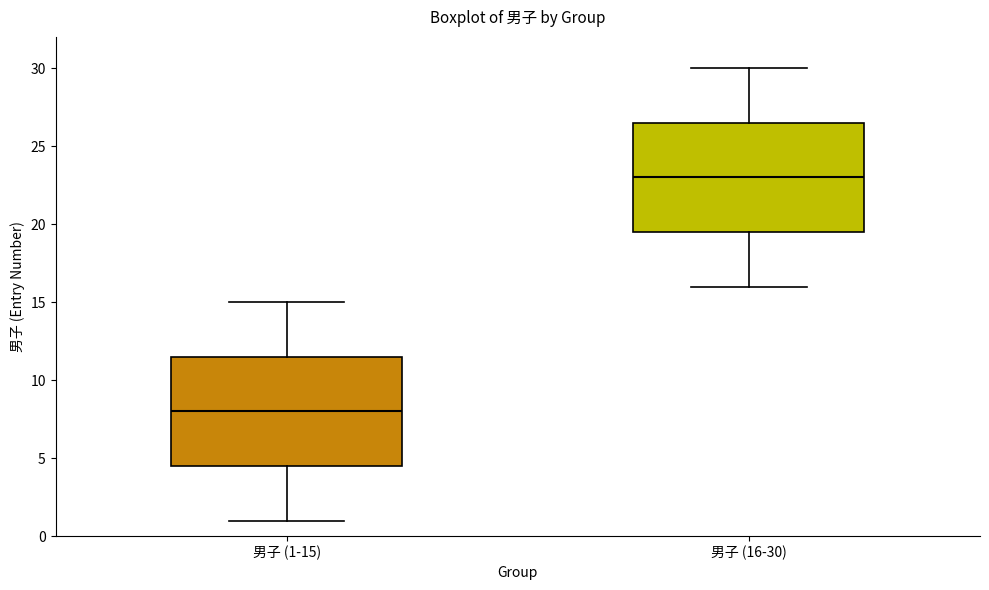

Which box's median line is the lowest?

男子 (1-15)